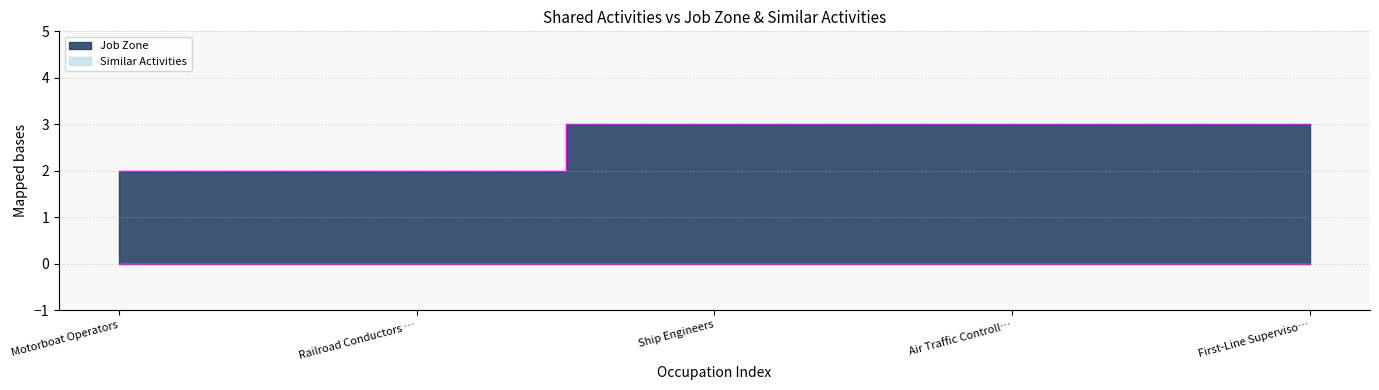

What is the change in value from Railroad Conductors … to First-Line Superviso…?

+1